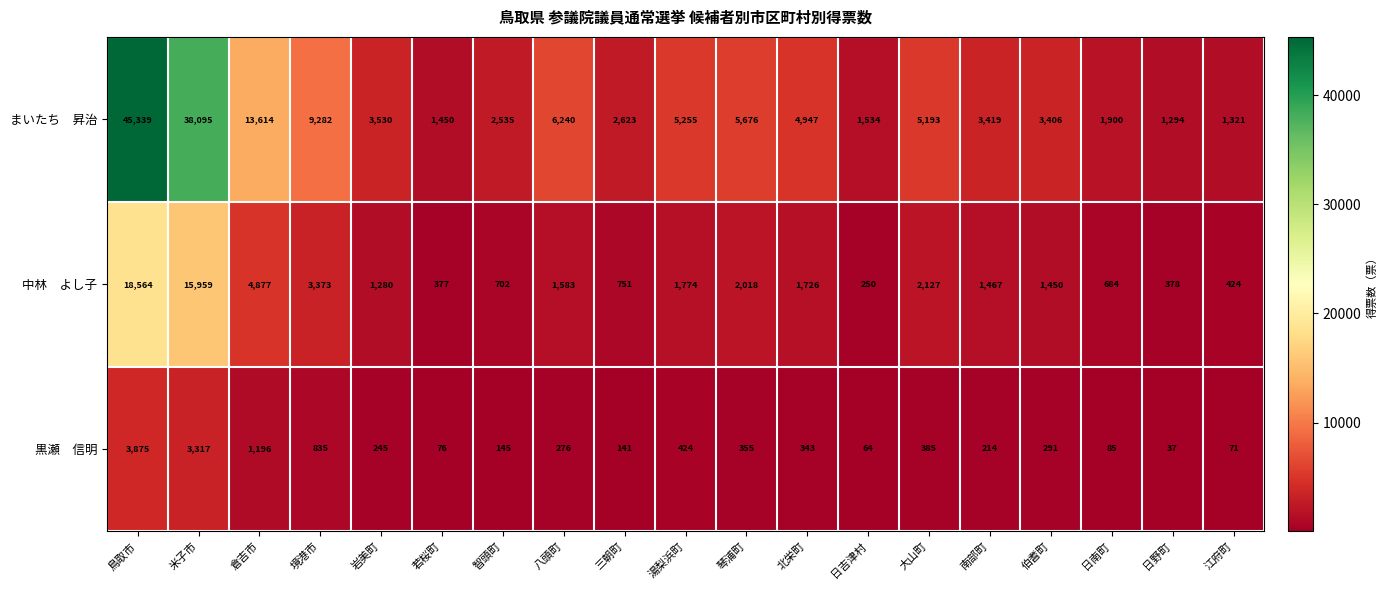

At which category does the chart reach its peak across all series?

鳥取市